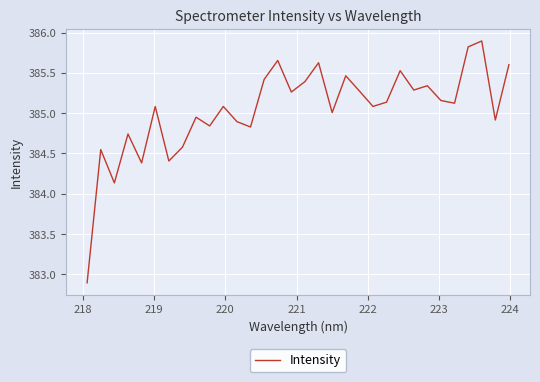

What is the difference between the maximum and minimum values?

3.0